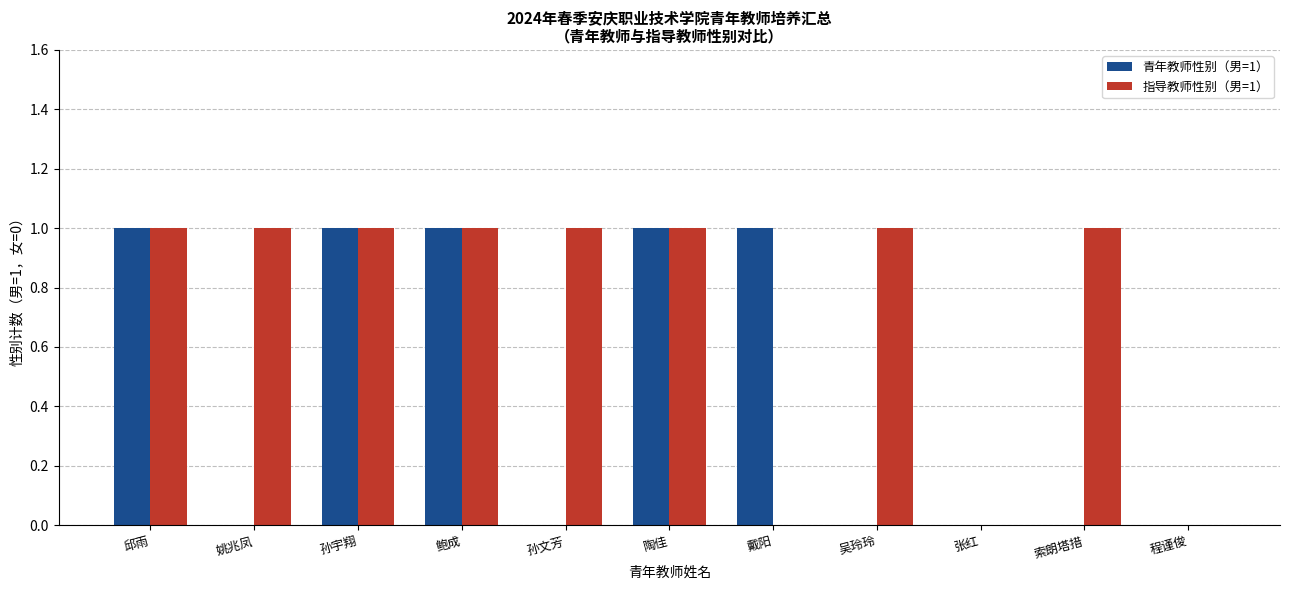

Reading left to right, what are all the values shown in this chart?

青年教师性别（男=1）: 邱雨=1	姚兆凤=0	孙宇翔=1	鲍成=1	孙文芳=0	陶佳=1	戴阳=1	吴玲玲=0	张红=0	索朗塔措=0	程谨俊=0
指导教师性别（男=1）: 邱雨=1	姚兆凤=1	孙宇翔=1	鲍成=1	孙文芳=1	陶佳=1	戴阳=0	吴玲玲=1	张红=0	索朗塔措=1	程谨俊=0